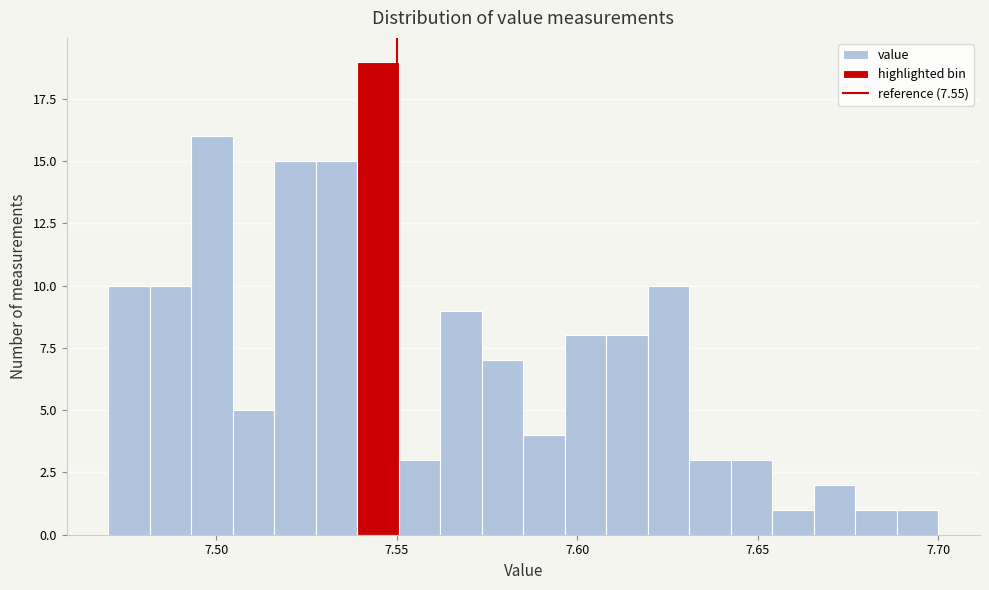

Read against the x-axis, roughly where is the centre of the tallest bar?

7.545